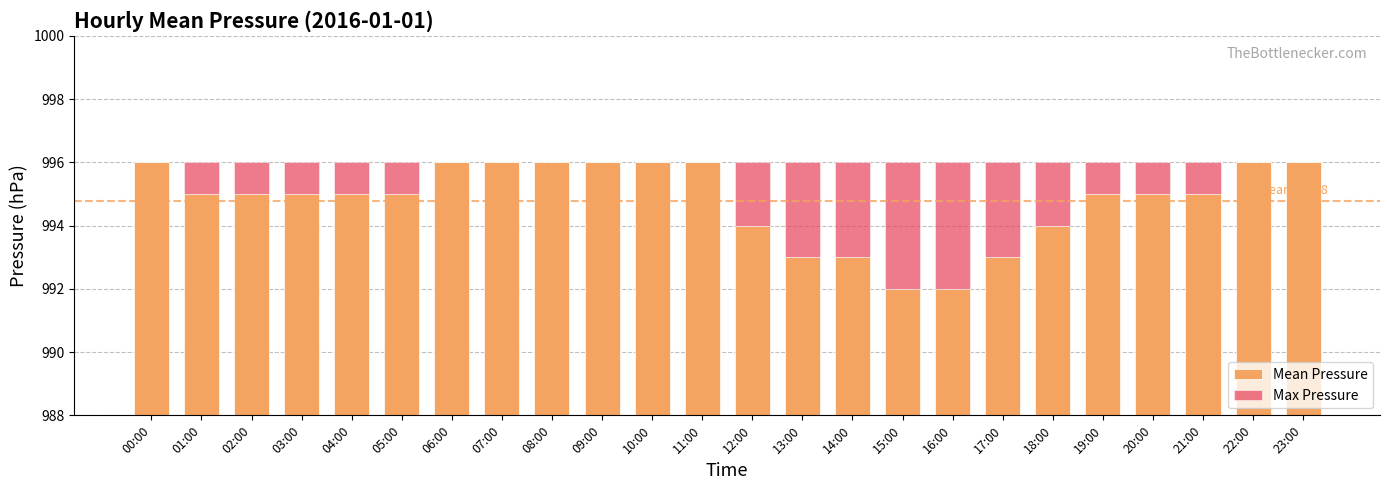

At which category is the sum across all series the highest?

00:00